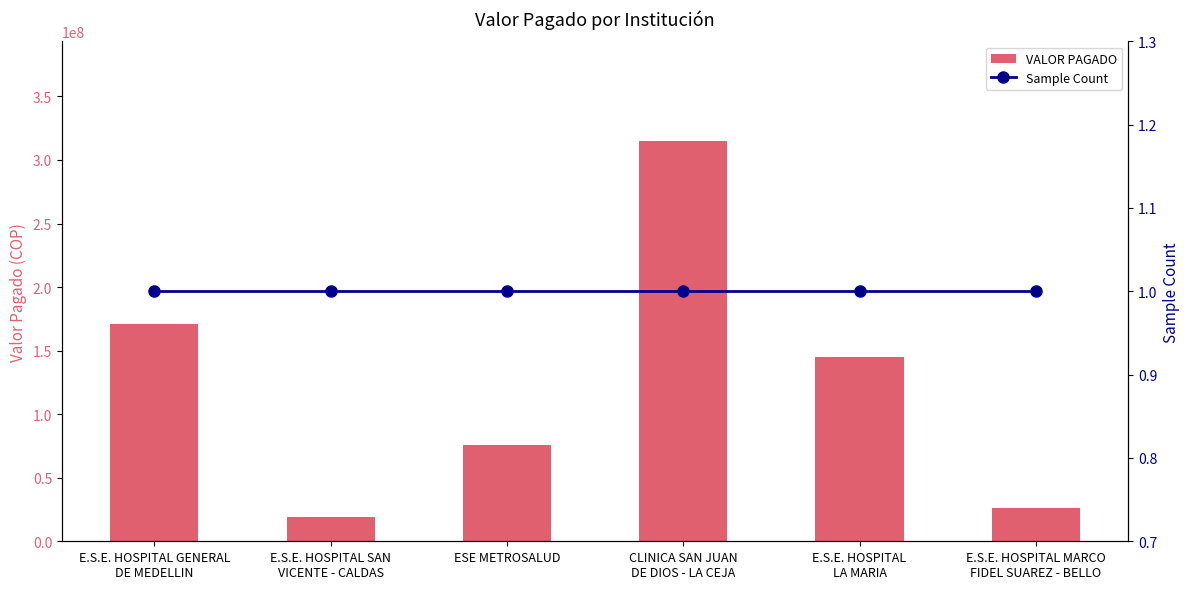

Which series has the largest total across all categories?

VALOR PAGADO